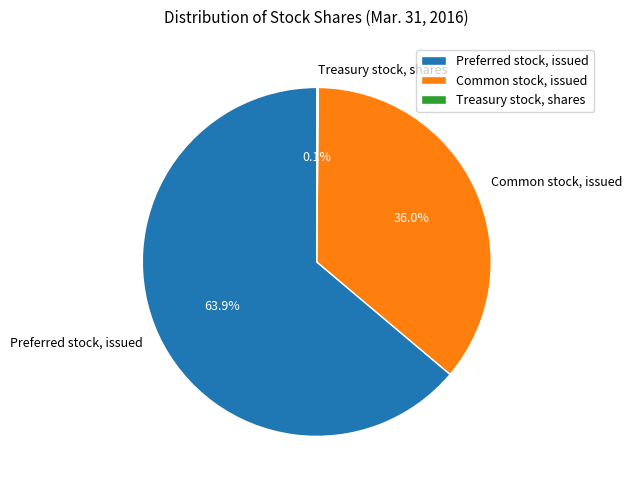

Which slice is the largest?

Preferred stock, issued